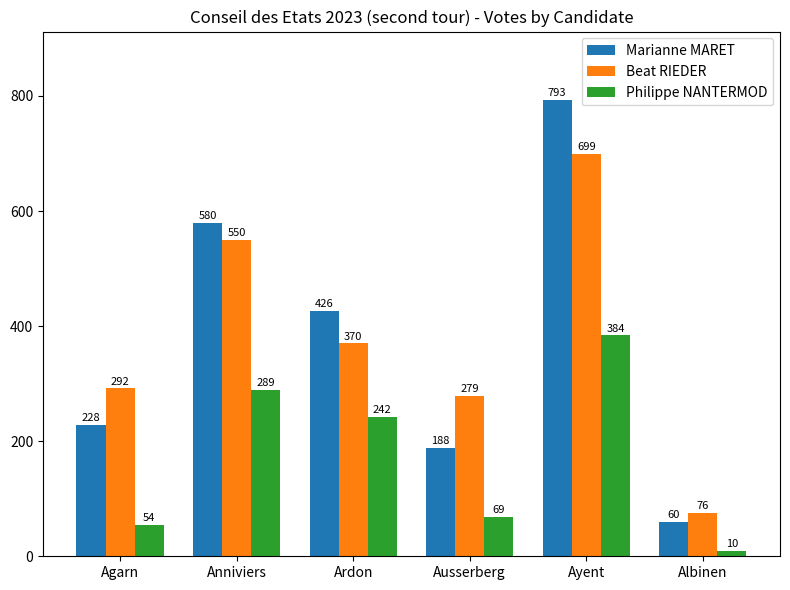

What is the total value across all series at Ausserberg?

536